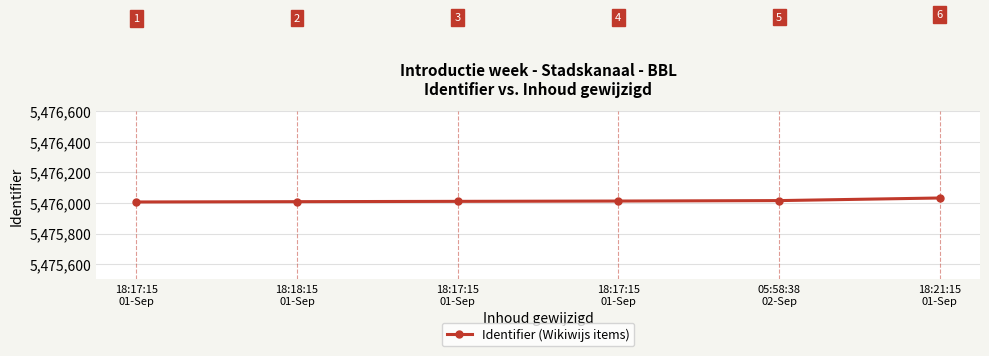

Is this an area chart (filled region under the line)?

No